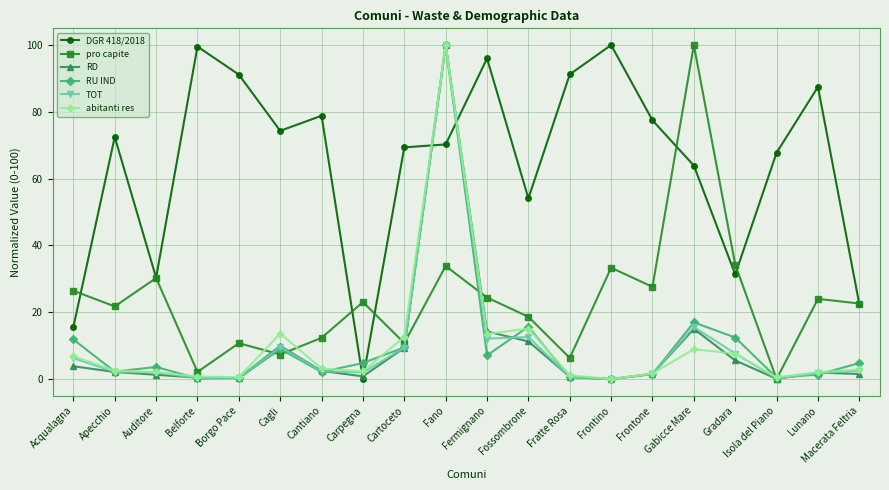

The pro capite series shows 6.3 at Fratte Rosa. True or false?

True